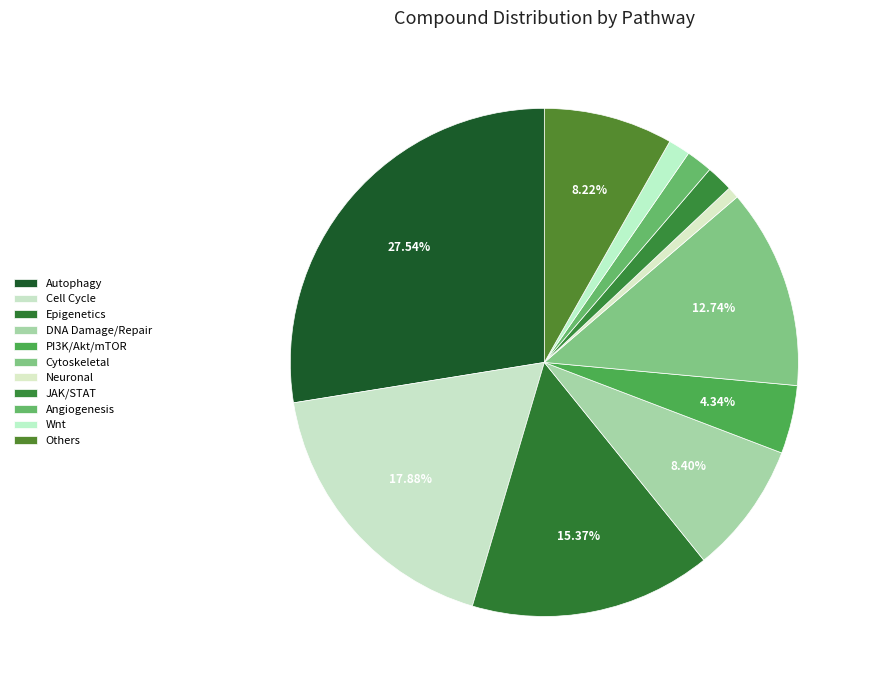

Is there any slice that represents more than half of the pie?

No